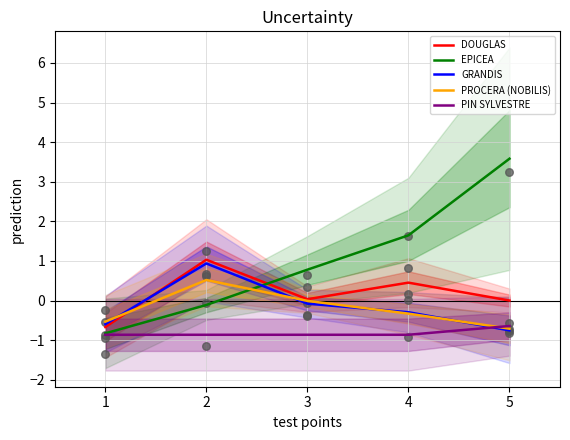

Which series has the largest total across all categories?

EPICEA